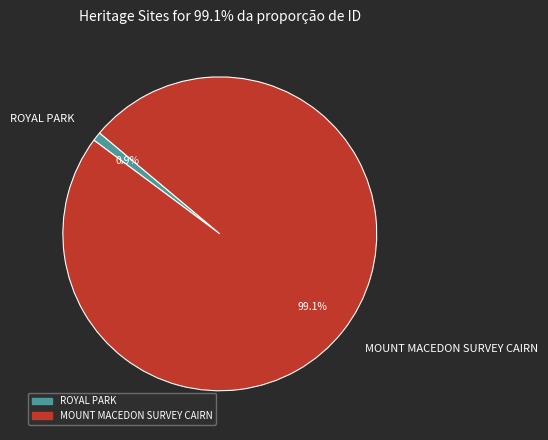

To the nearest percent, what portion does ROYAL PARK represent?

1%